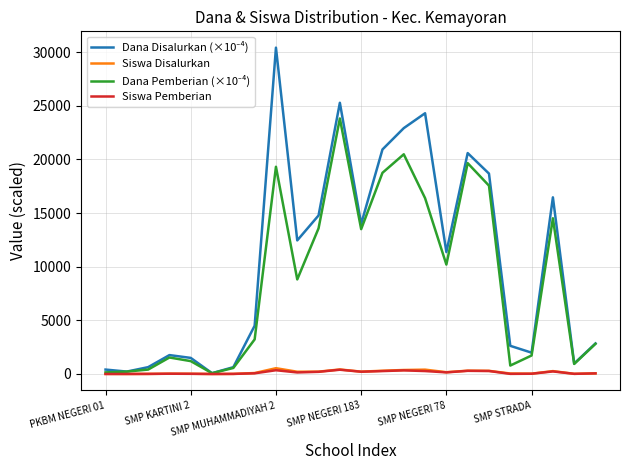

What is the greatest value displayed?

30412.5